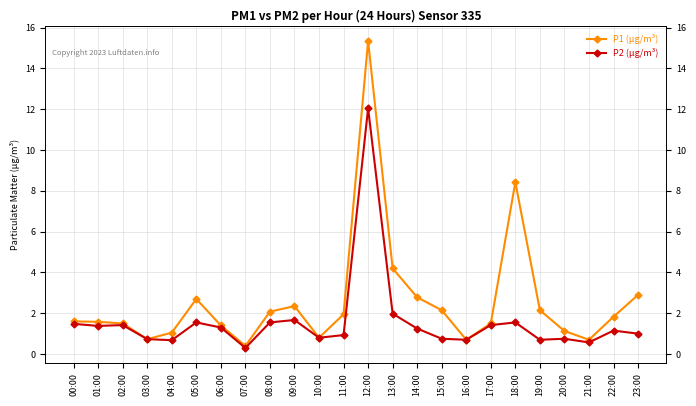

What is the label of the 20th point from the left?

19:00